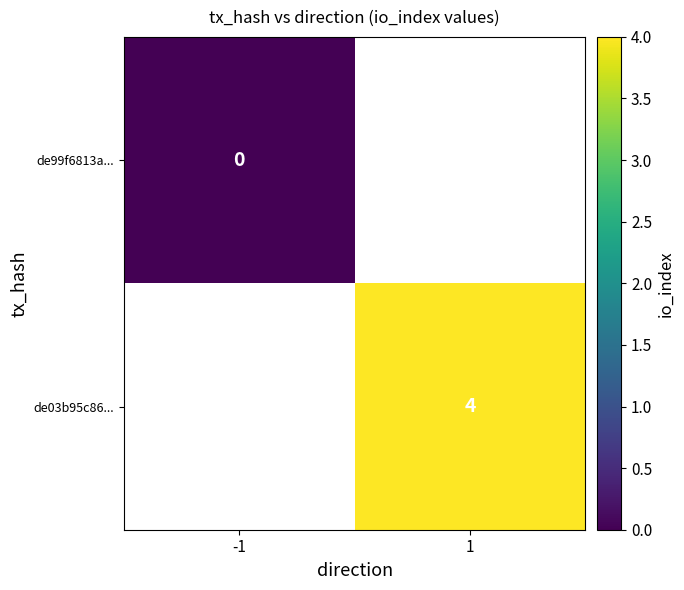

True or false: de03b95c86... has a value of 4 at 1.

True